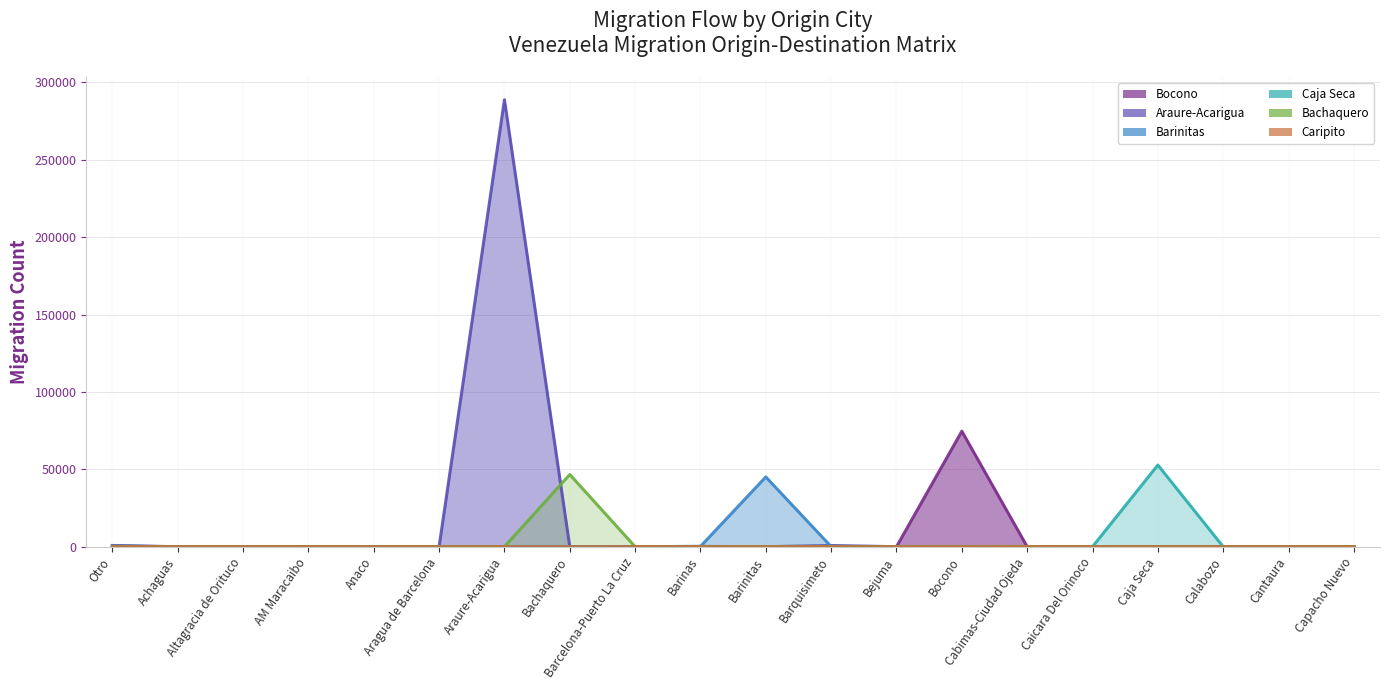

Reading left to right, extract all data points from this chart.

Bocono: Otro=348	Achaguas=0	Altagracia de Orituco=3	AM Maracaibo=61	Anaco=1	Aragua de Barcelona=1	Araure-Acarigua=16	Bachaquero=5	Barcelona-Puerto La Cruz=4	Barinas=63	Barinitas=15	Barquisimeto=28	Bejuma=2	Bocono=74634	Cabimas-Ciudad Ojeda=22	Caicara Del Orinoco=0	Caja Seca=1	Calabozo=2	Cantaura=2	Capacho Nuevo=4
Araure-Acarigua: Otro=797	Achaguas=0	Altagracia de Orituco=2	AM Maracaibo=40	Anaco=5	Aragua de Barcelona=1	Araure-Acarigua=288764	Bachaquero=1	Barcelona-Puerto La Cruz=40	Barinas=192	Barinitas=11	Barquisimeto=770	Bejuma=4	Bocono=7	Cabimas-Ciudad Ojeda=53	Caicara Del Orinoco=9	Caja Seca=1	Calabozo=26	Cantaura=6	Capacho Nuevo=2
Barinitas: Otro=270	Achaguas=1	Altagracia de Orituco=1	AM Maracaibo=21	Anaco=7	Aragua de Barcelona=1	Araure-Acarigua=11	Bachaquero=0	Barcelona-Puerto La Cruz=19	Barinas=194	Barinitas=45072	Barquisimeto=68	Bejuma=2	Bocono=15	Cabimas-Ciudad Ojeda=12	Caicara Del Orinoco=2	Caja Seca=0	Calabozo=6	Cantaura=1	Capacho Nuevo=3
Caja Seca: Otro=309	Achaguas=0	Altagracia de Orituco=1	AM Maracaibo=131	Anaco=1	Aragua de Barcelona=4	Araure-Acarigua=1	Bachaquero=2	Barcelona-Puerto La Cruz=4	Barinas=2	Barinitas=3	Barquisimeto=19	Bejuma=2	Bocono=4	Cabimas-Ciudad Ojeda=9	Caicara Del Orinoco=1	Caja Seca=52767	Calabozo=0	Cantaura=0	Capacho Nuevo=0
Bachaquero: Otro=82	Achaguas=1	Altagracia de Orituco=0	AM Maracaibo=72	Anaco=3	Aragua de Barcelona=2	Araure-Acarigua=5	Bachaquero=46636	Barcelona-Puerto La Cruz=1	Barinas=2	Barinitas=0	Barquisimeto=9	Bejuma=1	Bocono=5	Cabimas-Ciudad Ojeda=149	Caicara Del Orinoco=0	Caja Seca=2	Calabozo=0	Cantaura=0	Capacho Nuevo=0
Caripito: Otro=102	Achaguas=0	Altagracia de Orituco=0	AM Maracaibo=5	Anaco=8	Aragua de Barcelona=0	Araure-Acarigua=2	Bachaquero=0	Barcelona-Puerto La Cruz=42	Barinas=1	Barinitas=3	Barquisimeto=3	Bejuma=0	Bocono=0	Cabimas-Ciudad Ojeda=3	Caicara Del Orinoco=4	Caja Seca=0	Calabozo=0	Cantaura=4	Capacho Nuevo=0